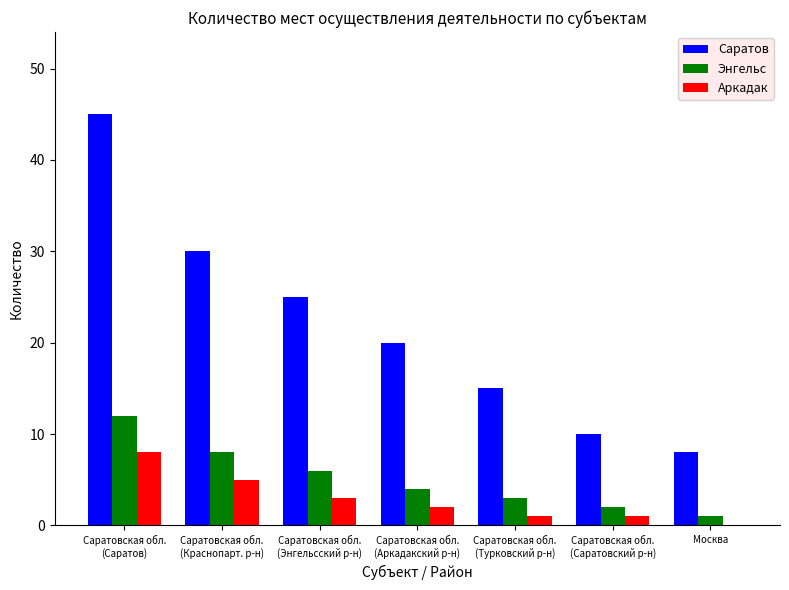

What is the sum of all Энгельс values?

36